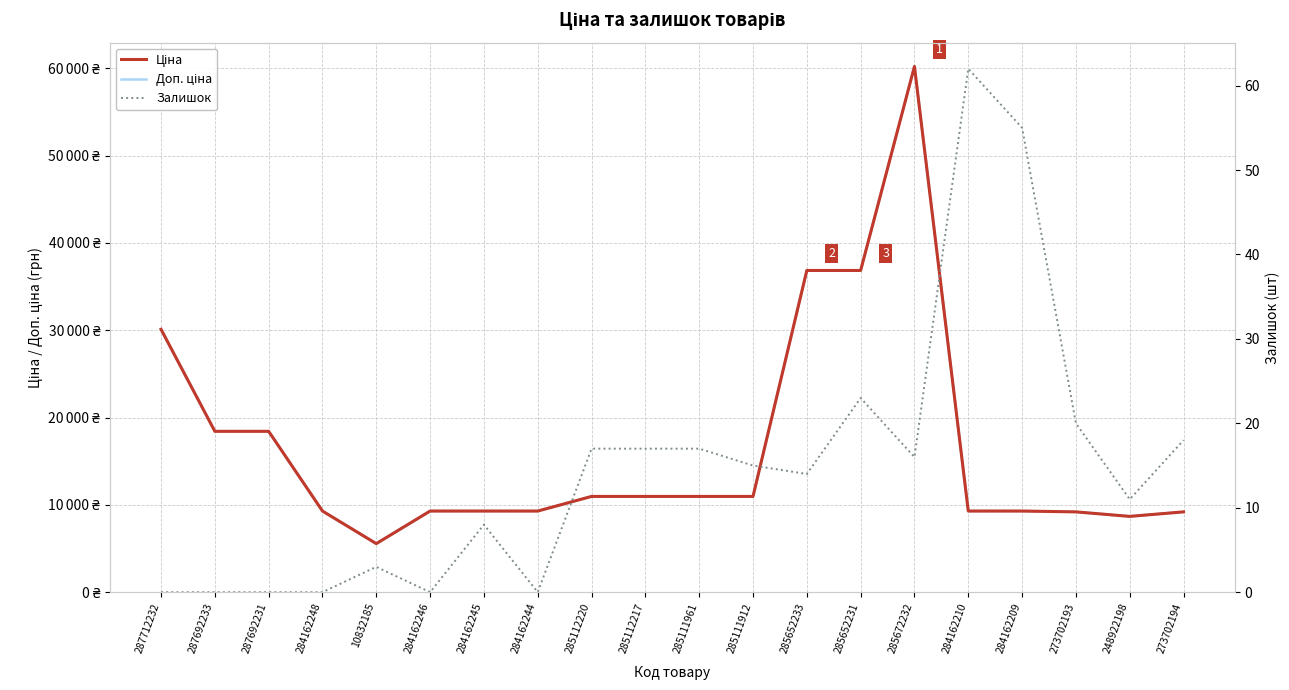

True or false: Доп. ціна has more than 2 interior local peaks.

False